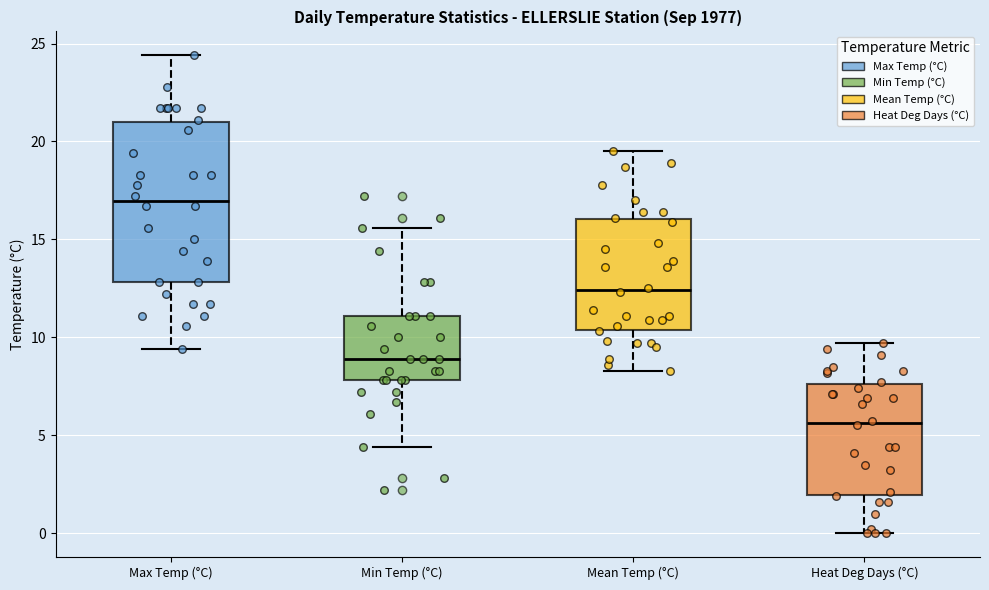

Reading left to right, transcribe this box plot: for each box, give where its median line is, the range the box spans, and where its two whiskers end, as read against the y-axis. The values are not printed on the chart, so give them approximately, as read against the axis.

Max Temp (°C): median 17.0, box 13.0 to 21.0, whiskers 9.5 to 24.5
Min Temp (°C): median 9.0, box 8.0 to 11.0, whiskers 4.5 to 15.5
Mean Temp (°C): median 12.5, box 10.5 to 16.0, whiskers 8.5 to 19.5
Heat Deg Days (°C): median 5.5, box 2.0 to 7.5, whiskers 0.0 to 9.5